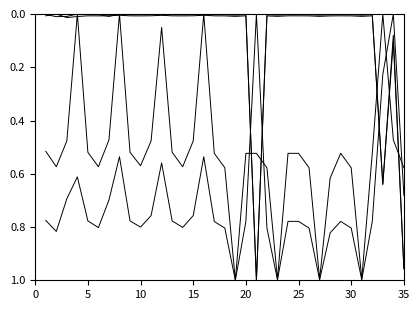

Does the chart have visible grid lines?

No